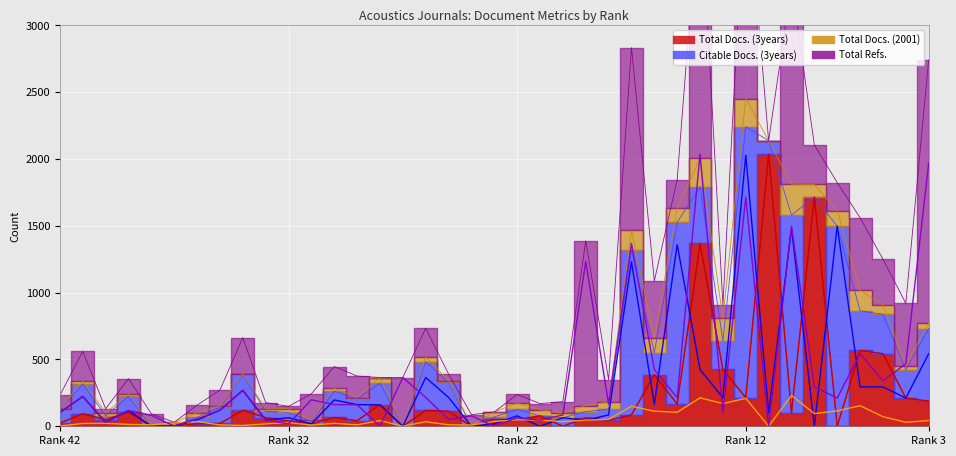

True or false: Citable Docs. (3years) (line) has a value of 64 at 22.

True